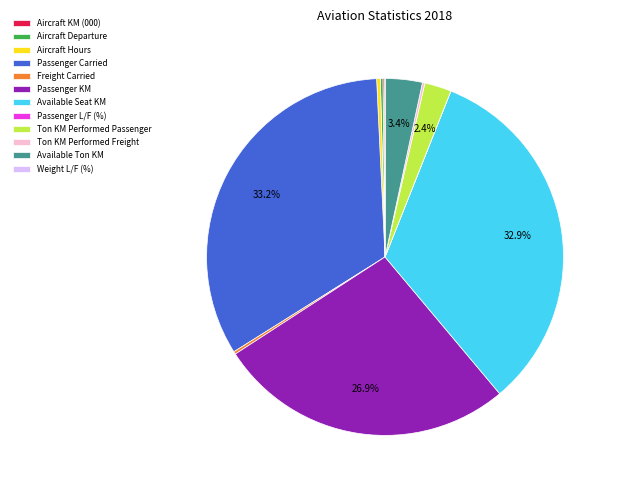

What is the ratio of the value at Available Ton KM to the value at Ton KM Performed Passenger?

1.4